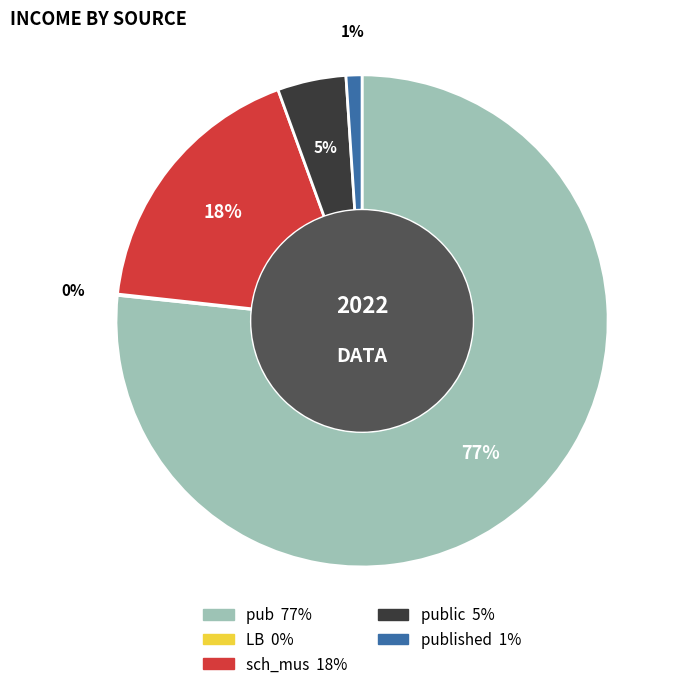

To the nearest percent, what is the average slice percentage?

20%